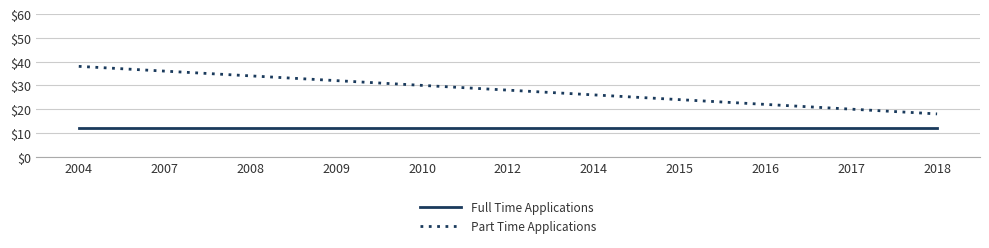

Reading left to right, transcribe all the data shown in this chart.

Full Time Applications: 2004=12	2007=12	2008=12	2009=12	2010=12	2012=12	2014=12	2015=12	2016=12	2017=12	2018=12
Part Time Applications: 2004=38	2007=36	2008=34	2009=32	2010=30	2012=28	2014=26	2015=24	2016=22	2017=20	2018=18